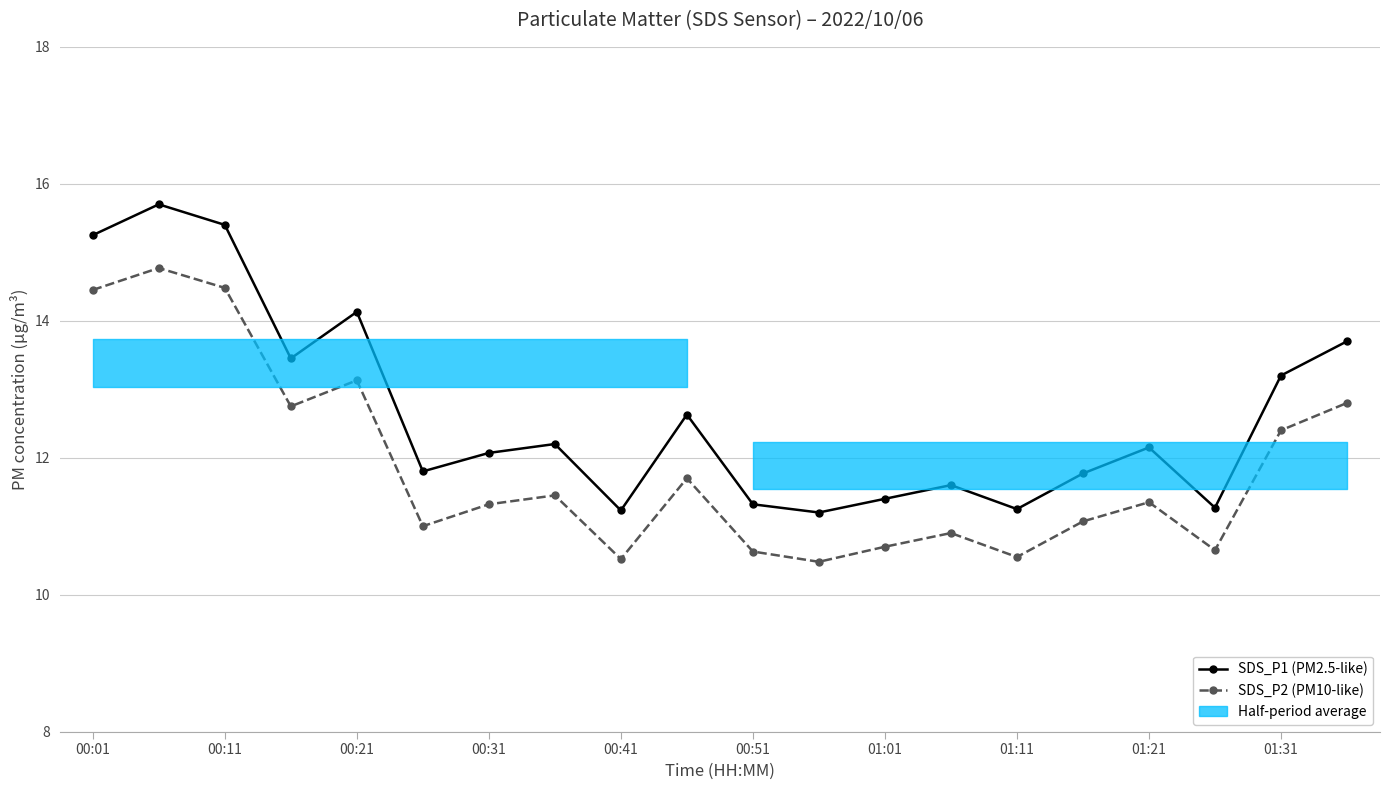

What is the lowest value of the SDS_P1 (PM2.5-like) series?

11.2